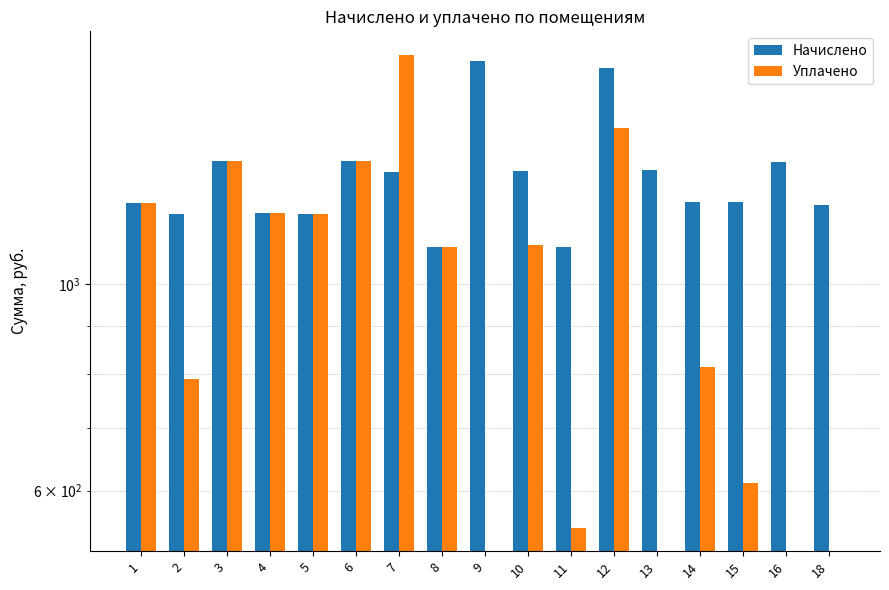

Reading left to right, what are all the values shown in this chart?

Начислено: 1=1219.9	2=1186.8	3=1352.4	4=1189.6	5=1186.8	6=1352.4	7=1319.2	8=1095.7	9=1733.3	10=1322.1	11=1095.7	12=1702.9	13=1324.8	14=1222.7	15=1222.7	16=1349.6	18=1214.5
Уплачено: 1=1219.9	2=791.2	3=1352.4	4=1189.6	5=1186.8	6=1352.4	7=1759.0	8=1095.7	9=0.0	10=1101.8	11=547.9	12=1467.6	13=0.0	14=815.1	15=611.3	16=0.0	18=0.0